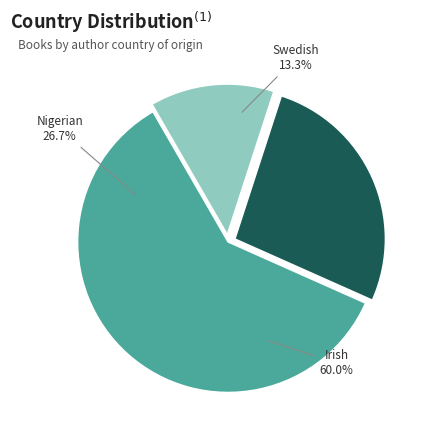

Combined, what portion of the pie is Irish and Swedish?

73.3%